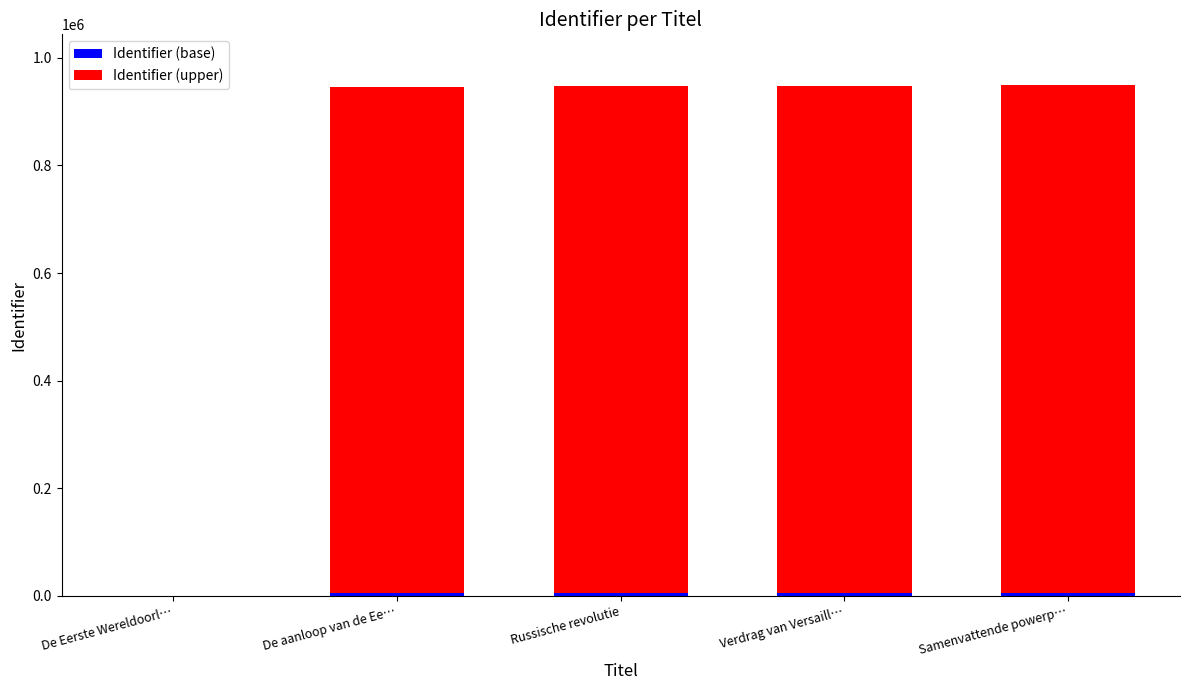

The value of Identifier (base) at Russische revolutie is 1748.0. True or false?

False